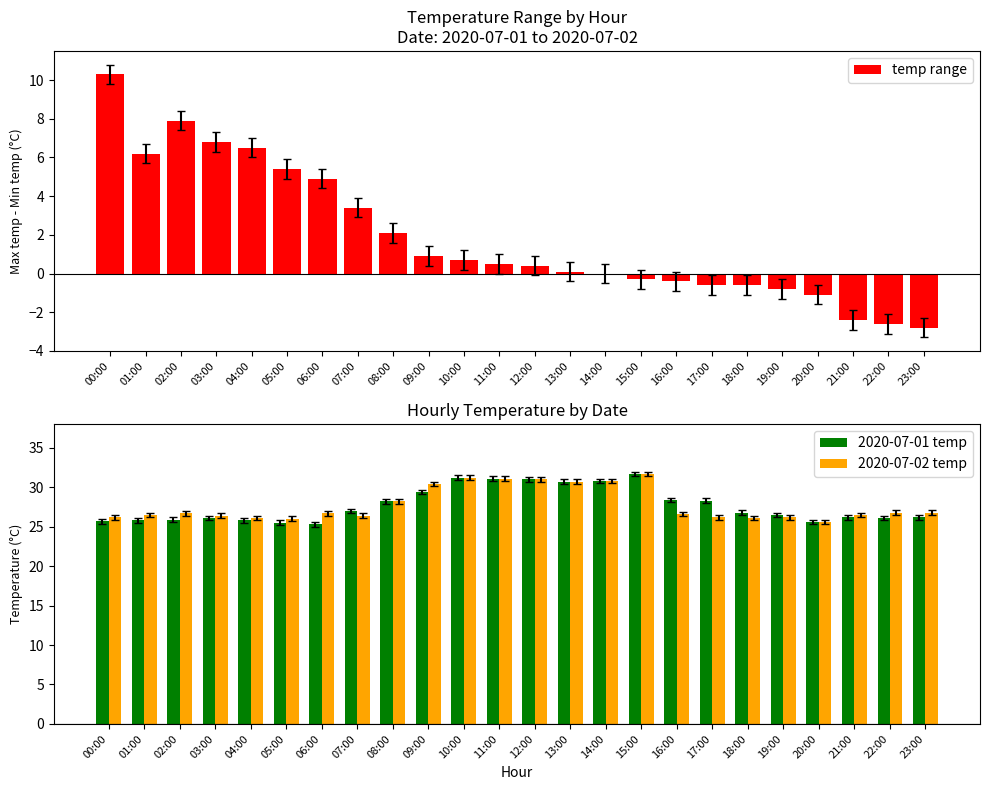

Reading left to right, transcribe all the data shown in this chart.

temp range: 10.3	6.2	7.9	6.8	6.5	5.4	4.9	3.4	2.1	0.9	0.7	0.5	0.4	0.1	0.0	-0.3	-0.4	-0.6	-0.6	-0.8	-1.1	-2.4	-2.6	-2.8
2020-07-01 temp: 25.7	25.8	25.9	26.1	25.8	25.5	25.3	27.0	28.2	29.4	31.2	31.1	31.0	30.7	30.8	31.7	28.4	28.3	26.8	26.5	25.6	26.2	26.1	26.2
2020-07-02 temp: 26.2	26.5	26.7	26.4	26.1	26.0	26.7	26.4	28.2	30.4	31.2	31.1	31.0	30.7	30.8	31.7	26.6	26.2	26.1	26.2	25.6	26.5	26.8	26.8